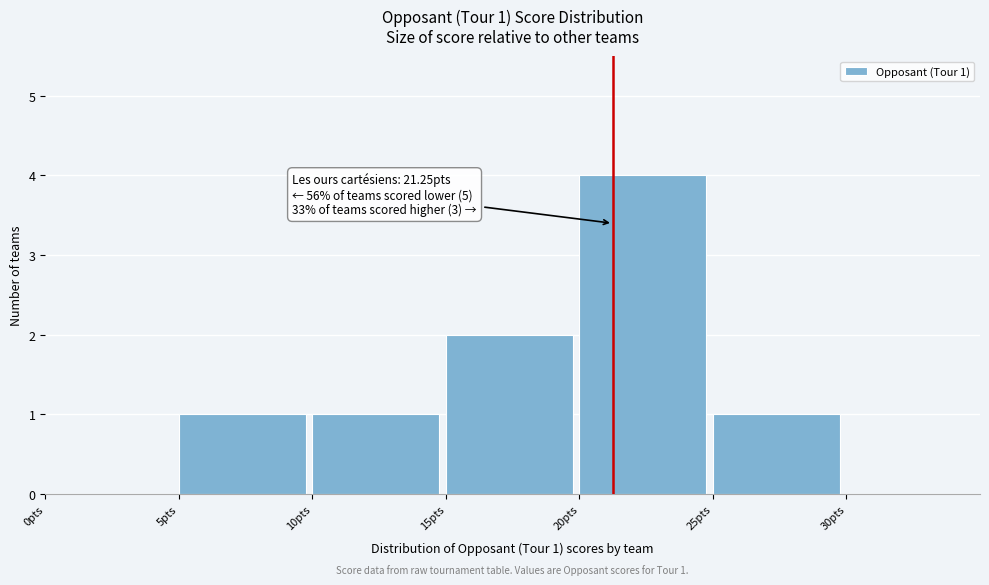

Which range on the x-axis has the tallest bar?

20 to 25